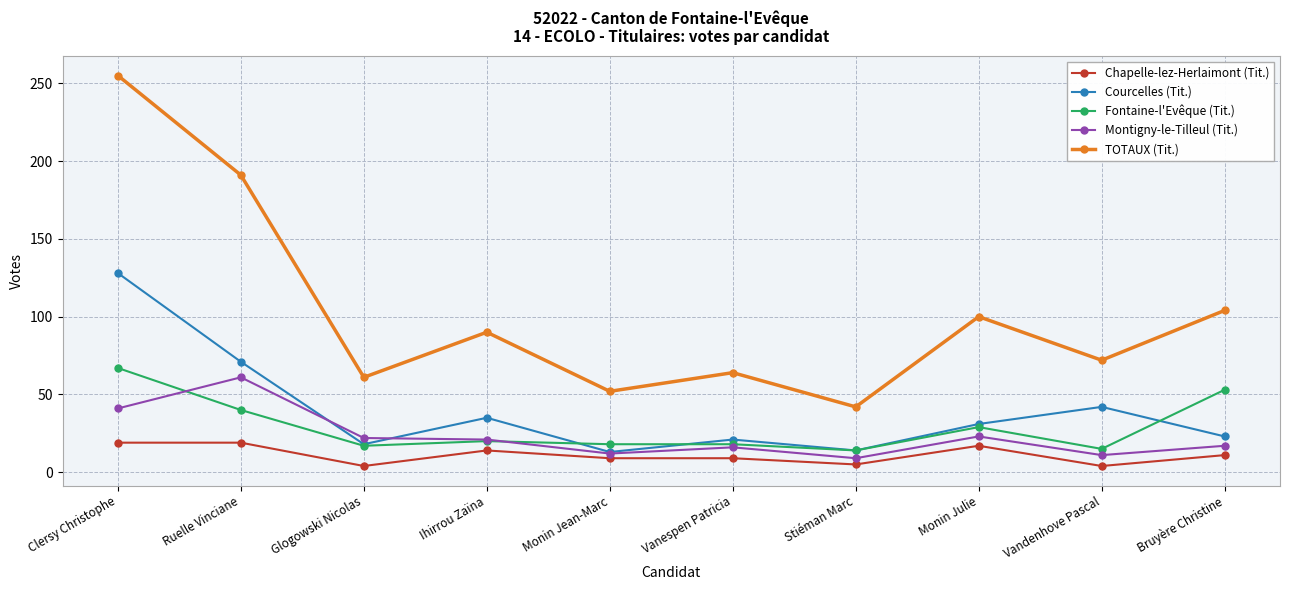

Which series has the largest range (max minus min)?

TOTAUX (Tit.)